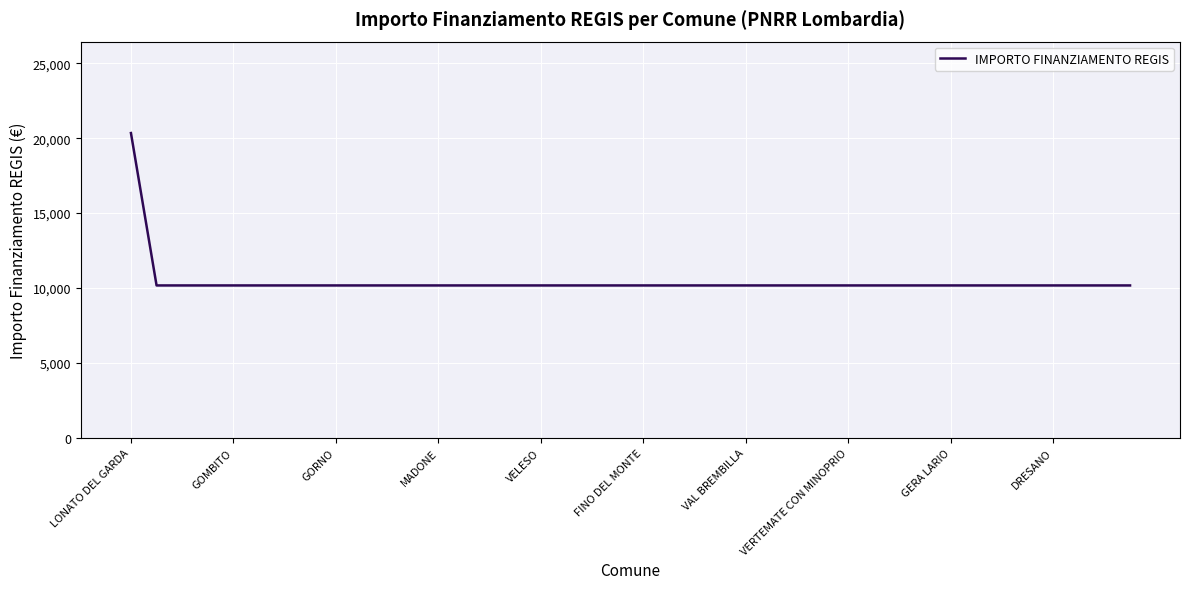

Reading left to right, extract all data points from this chart.

20344	10172	10172	10172	10172	10172	10172	10172	10172	10172	10172	10172	10172	10172	10172	10172	10172	10172	10172	10172	10172	10172	10172	10172	10172	10172	10172	10172	10172	10172	10172	10172	10172	10172	10172	10172	10172	10172	10172	10172